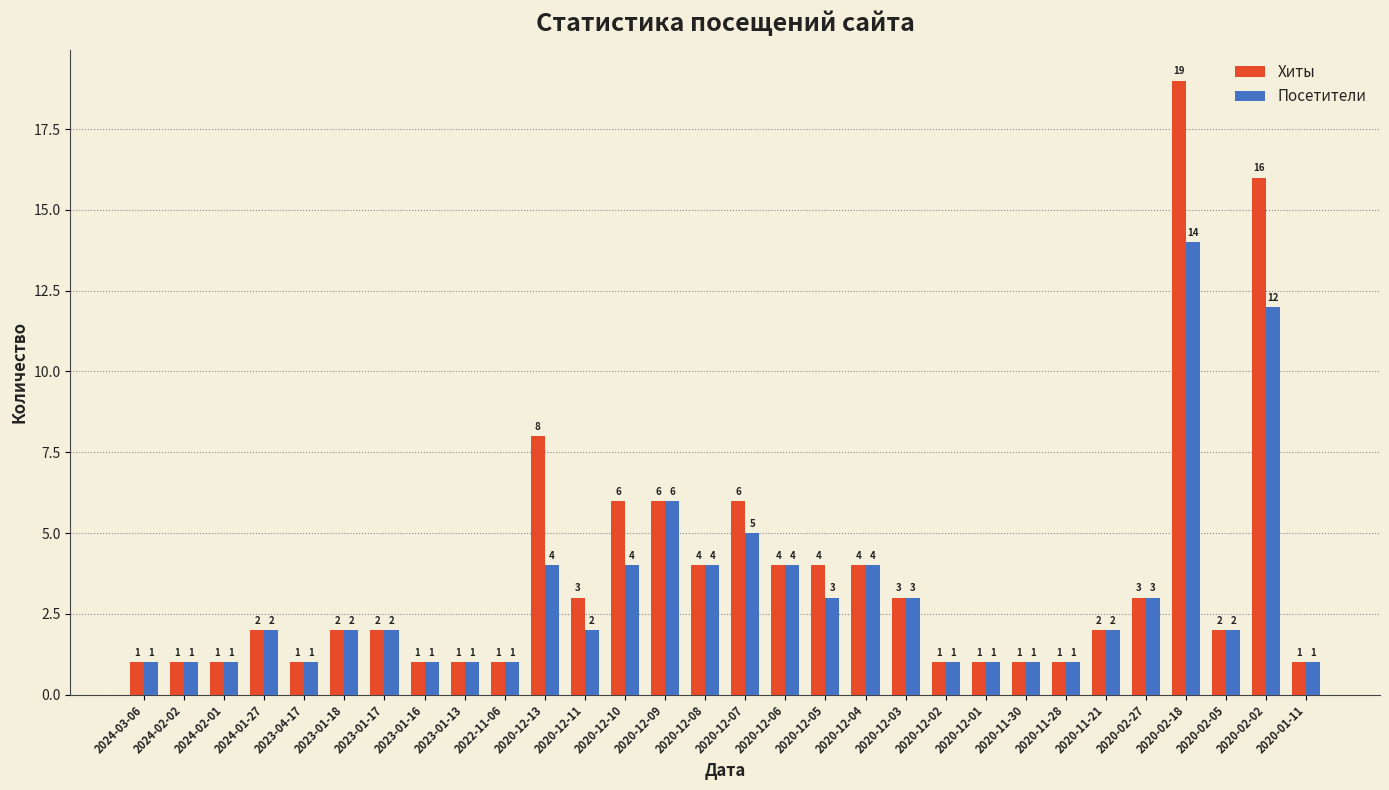

List the series in order of their overall mean, highest first.

Хиты, Посетители